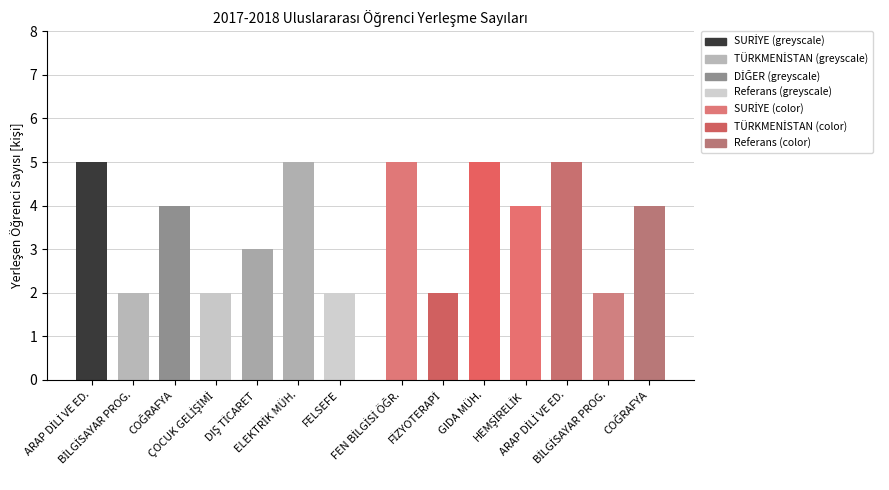

How many bars are there in total?

14